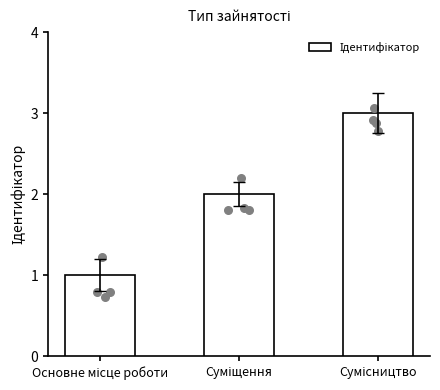

What is the ratio of the value at Сумісництво to the value at Суміщення?

1.5